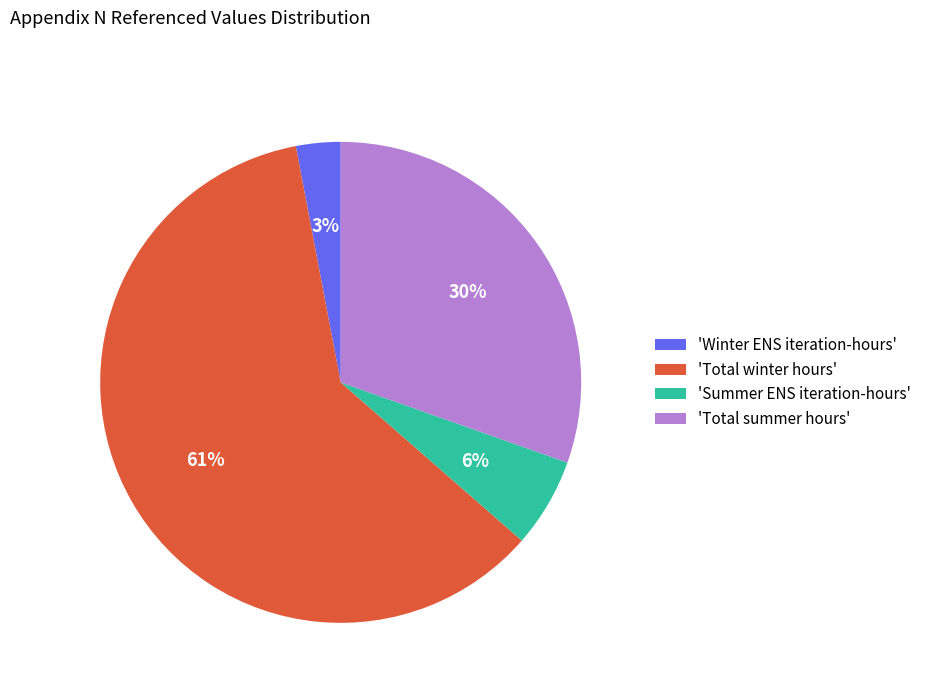

What is the smallest slice in the pie chart?

'Winter ENS iteration-hours'